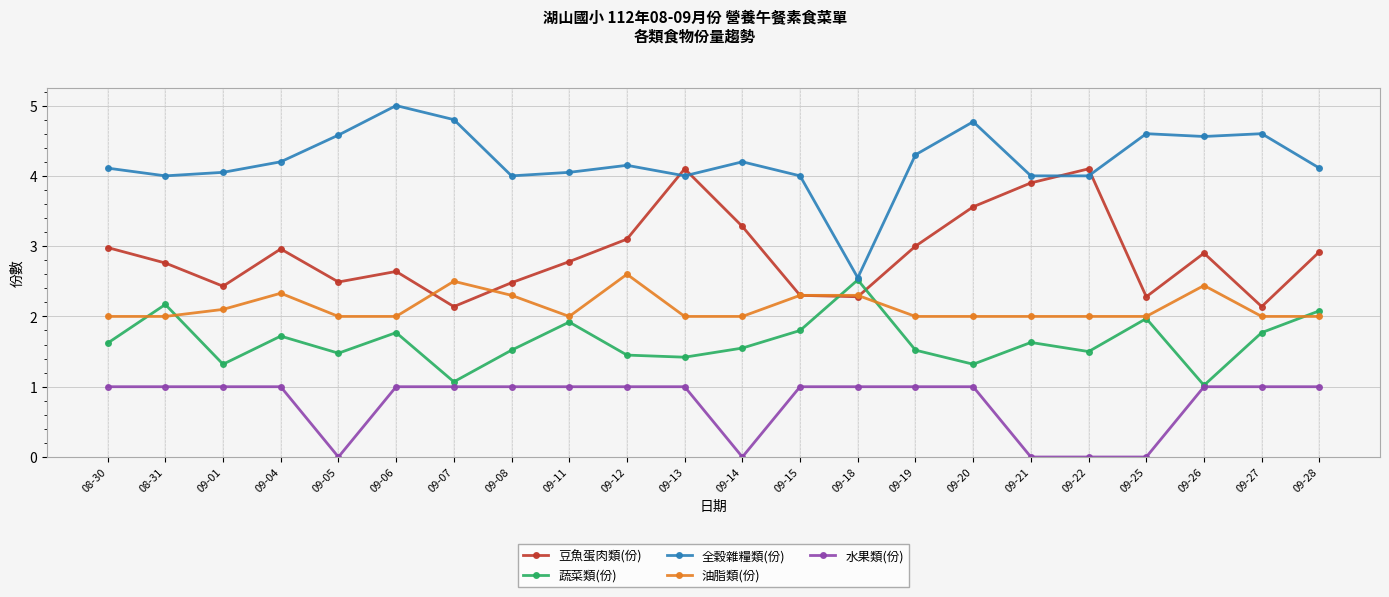

The 水果類(份) series shows 0.0 at 09-05. True or false?

True